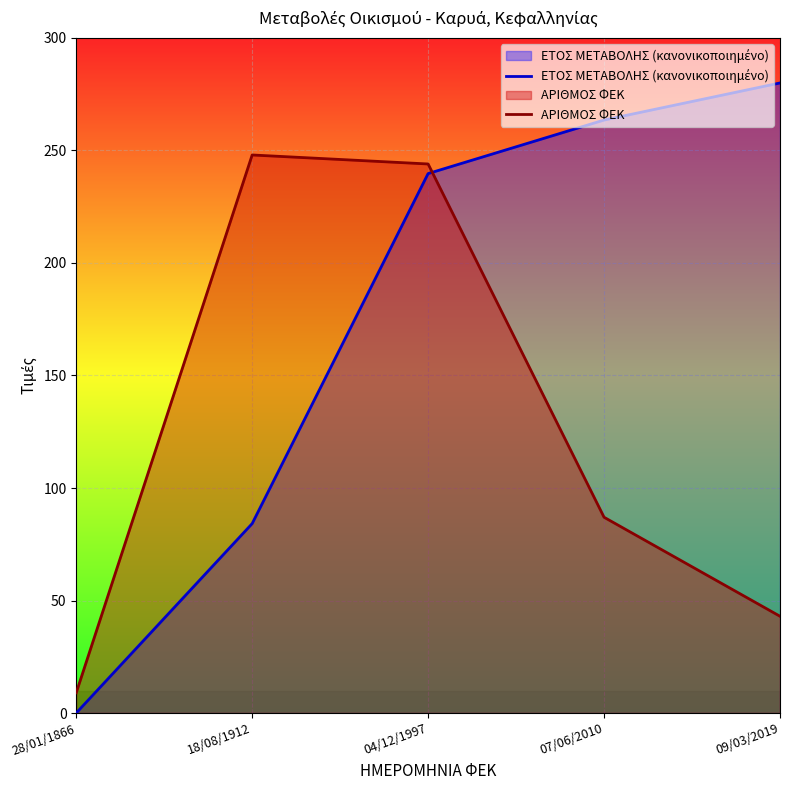

True or false: ΑΡΙΘΜΟΣ ΦΕΚ has more than 0 points higher than both neighbors.

True